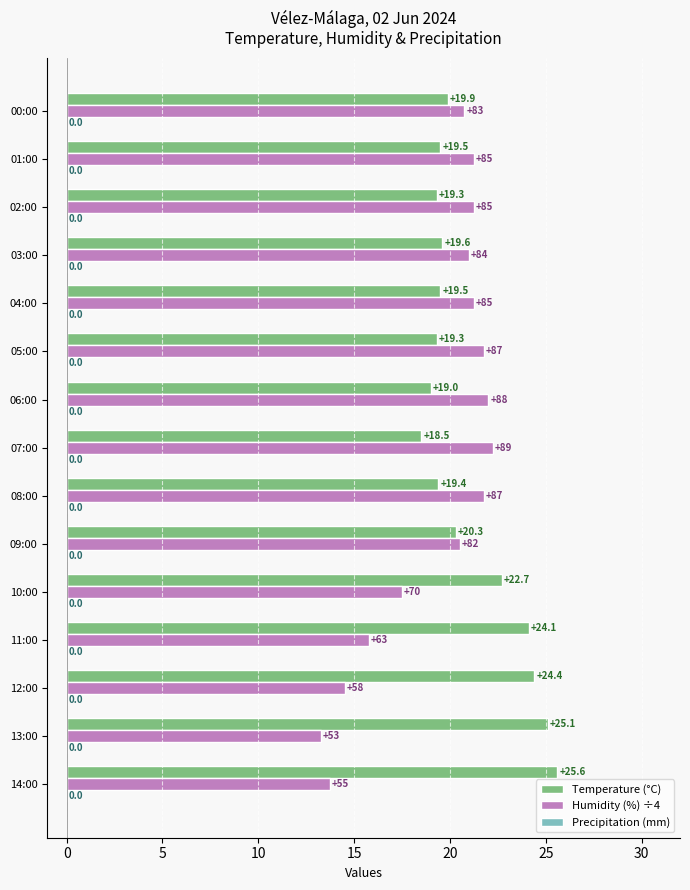

Are the bars grouped side by side (vs. stacked)?

Yes